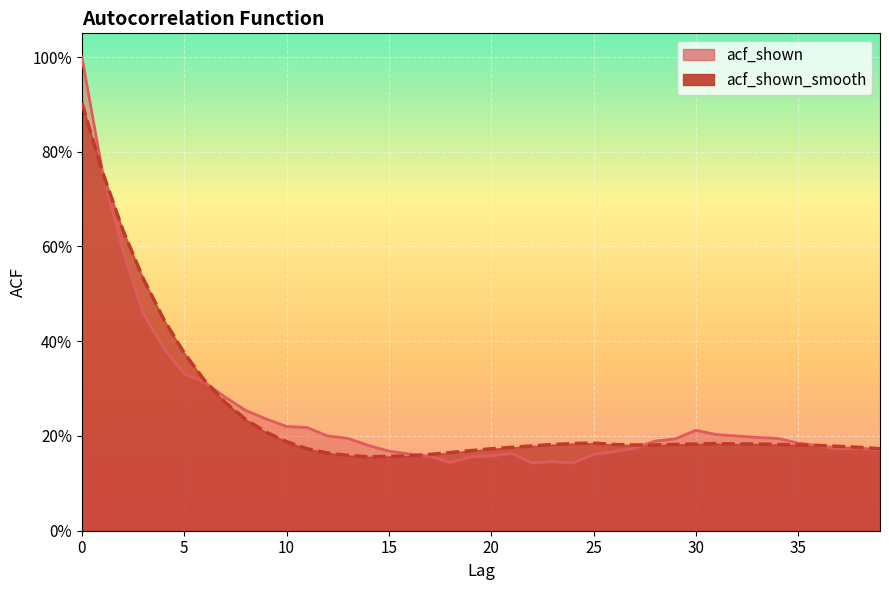

What is the average value of the acf_shown series?

0.2